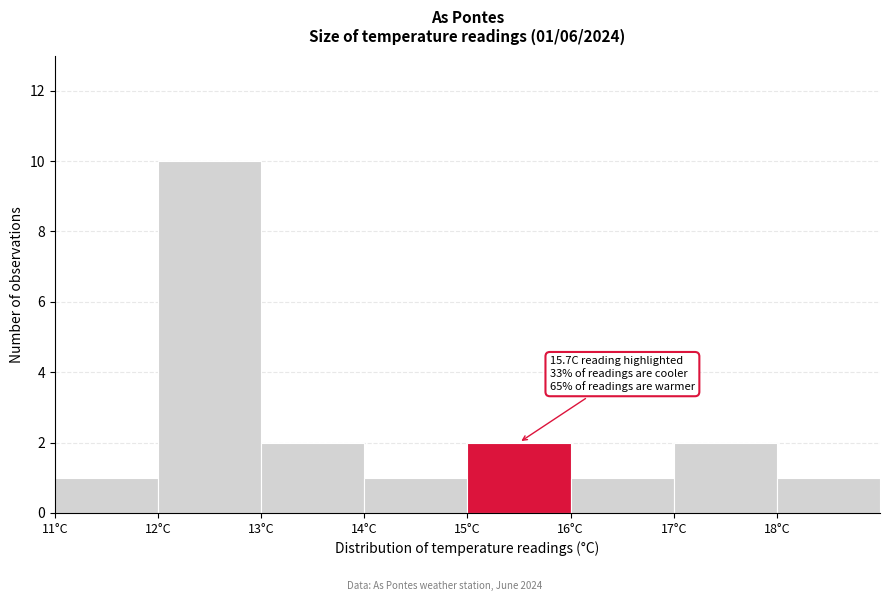

Over which range of the x-axis is the bar tallest?

12 to 13